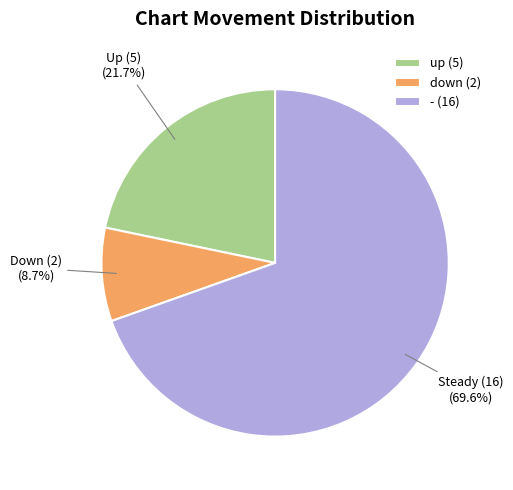

What is the smallest slice in the pie chart?

down